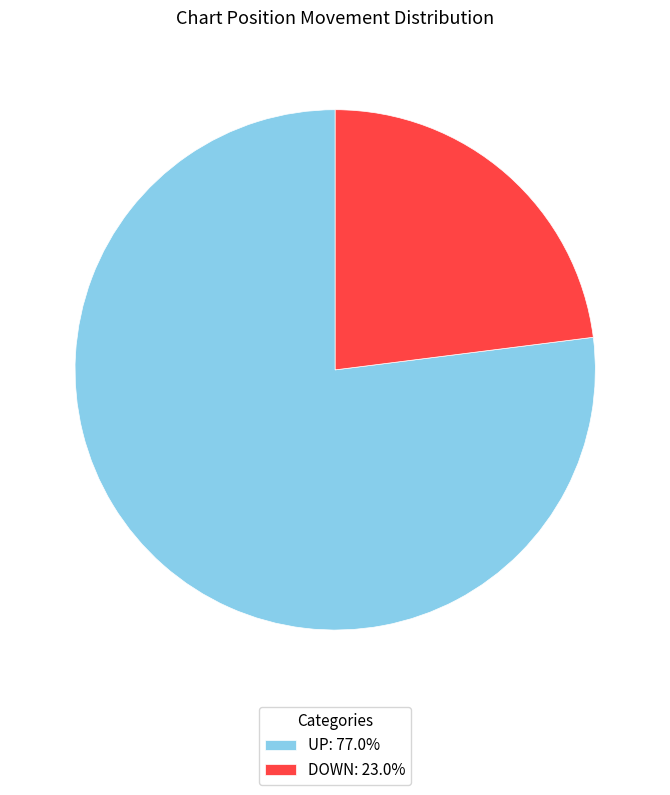

What is the ratio of the value at DOWN: 23.0% to the value at UP: 77.0%?

0.3